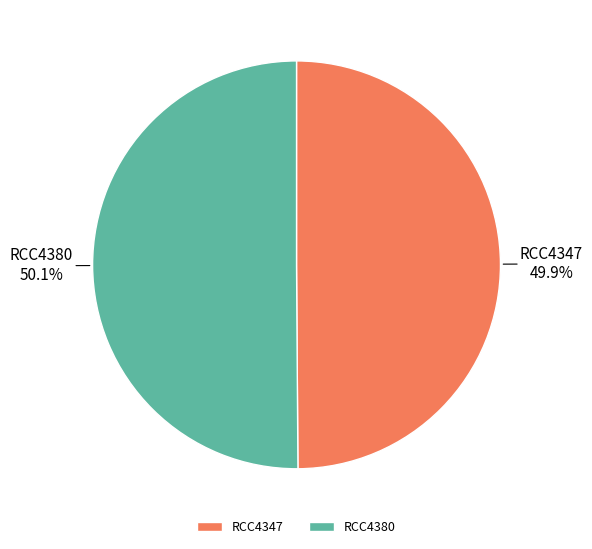

To the nearest percent, what portion does RCC4380 represent?

50%